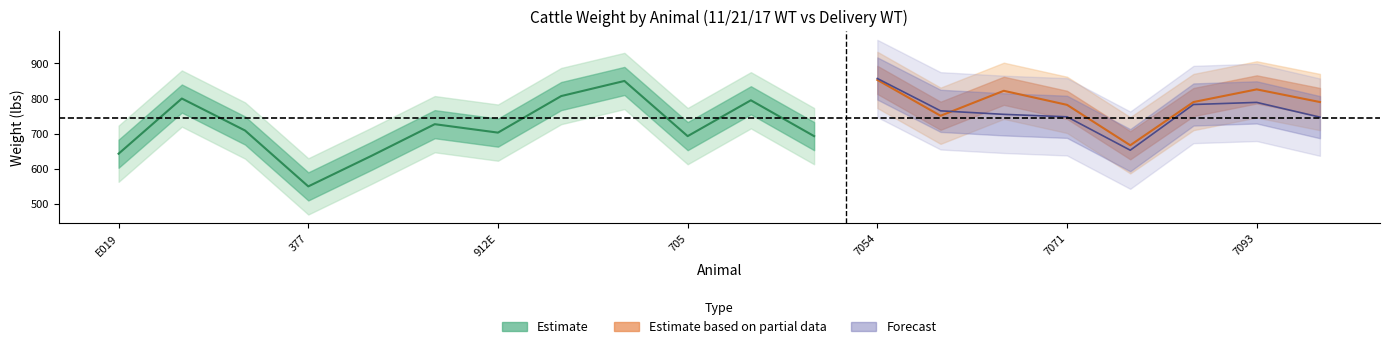

What is the maximum value shown in the chart?

857